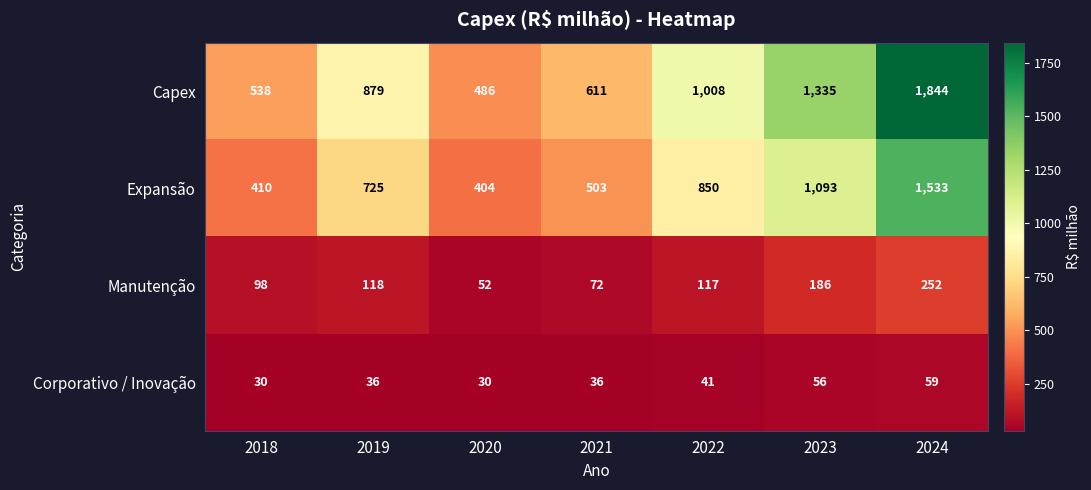

What is the smallest value displayed?

30